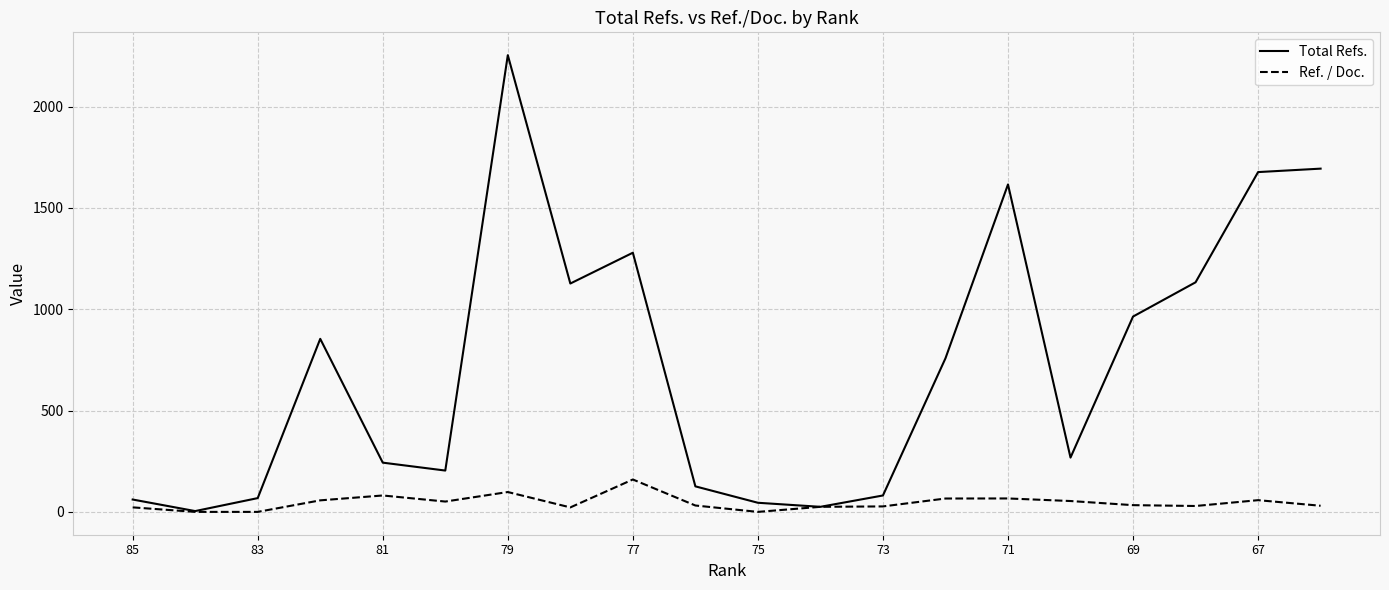

Which series has the widest spread of values?

Total Refs.